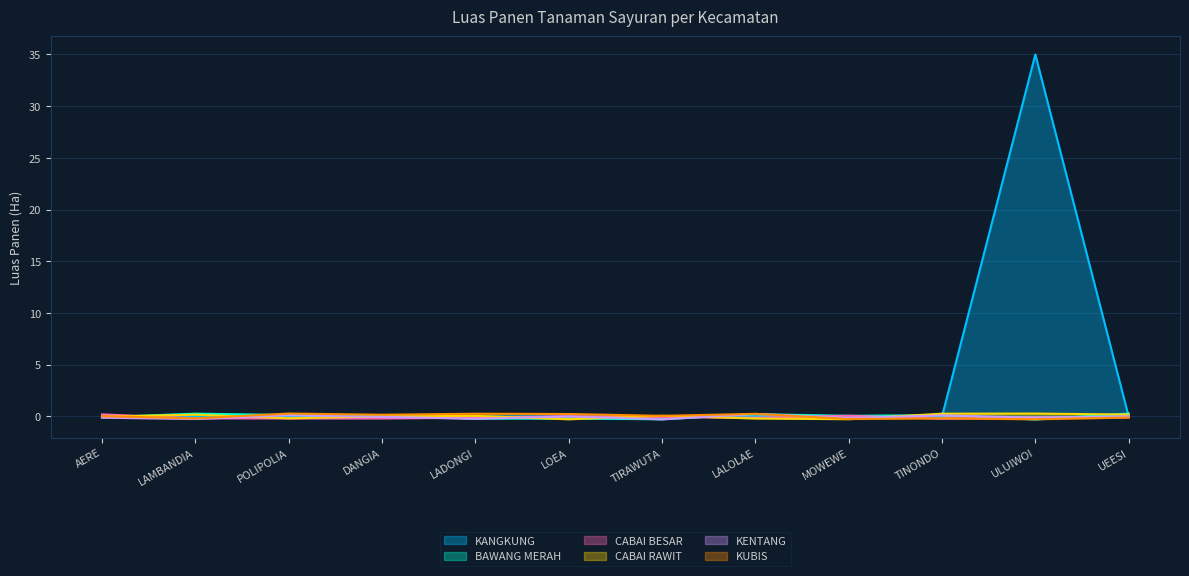

True or false: KANGKUNG and CABAI RAWIT cross at least once.

False